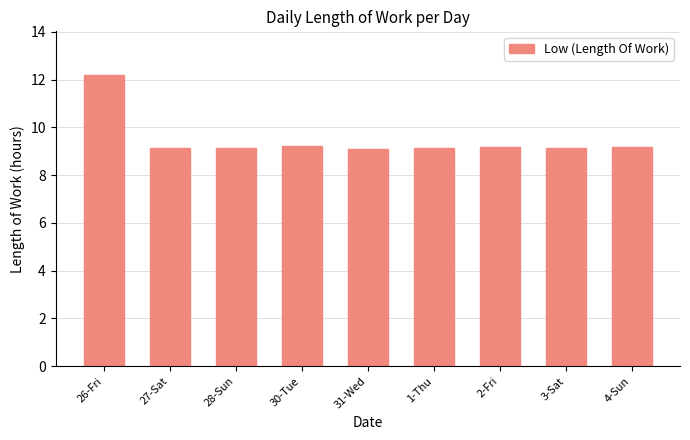

What is the change in value from 31-Wed to 2-Fri?

+0.1